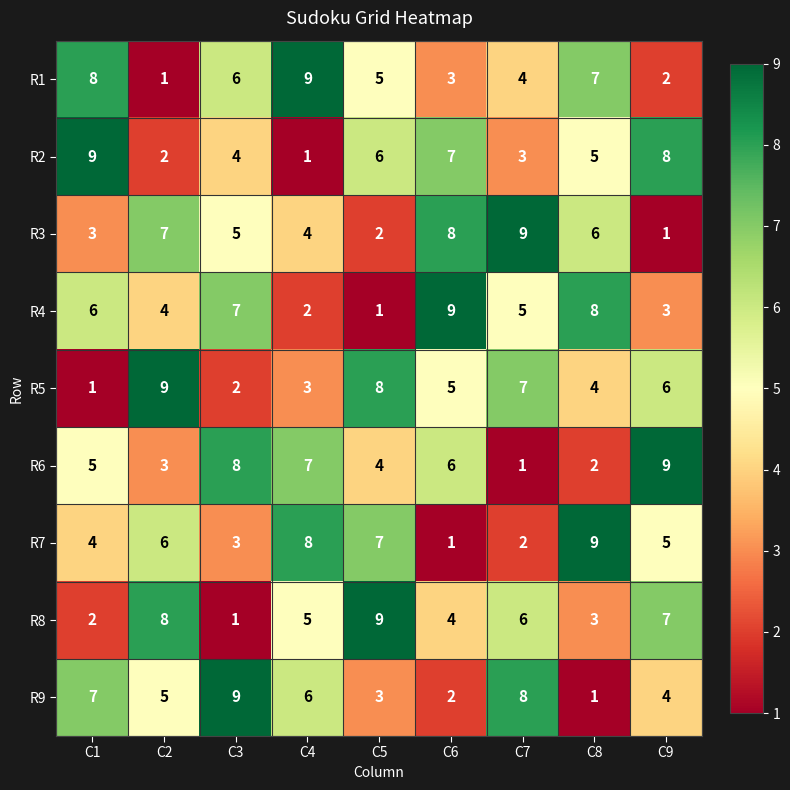

What is the sum of the R1 values at C1 and C6?

11